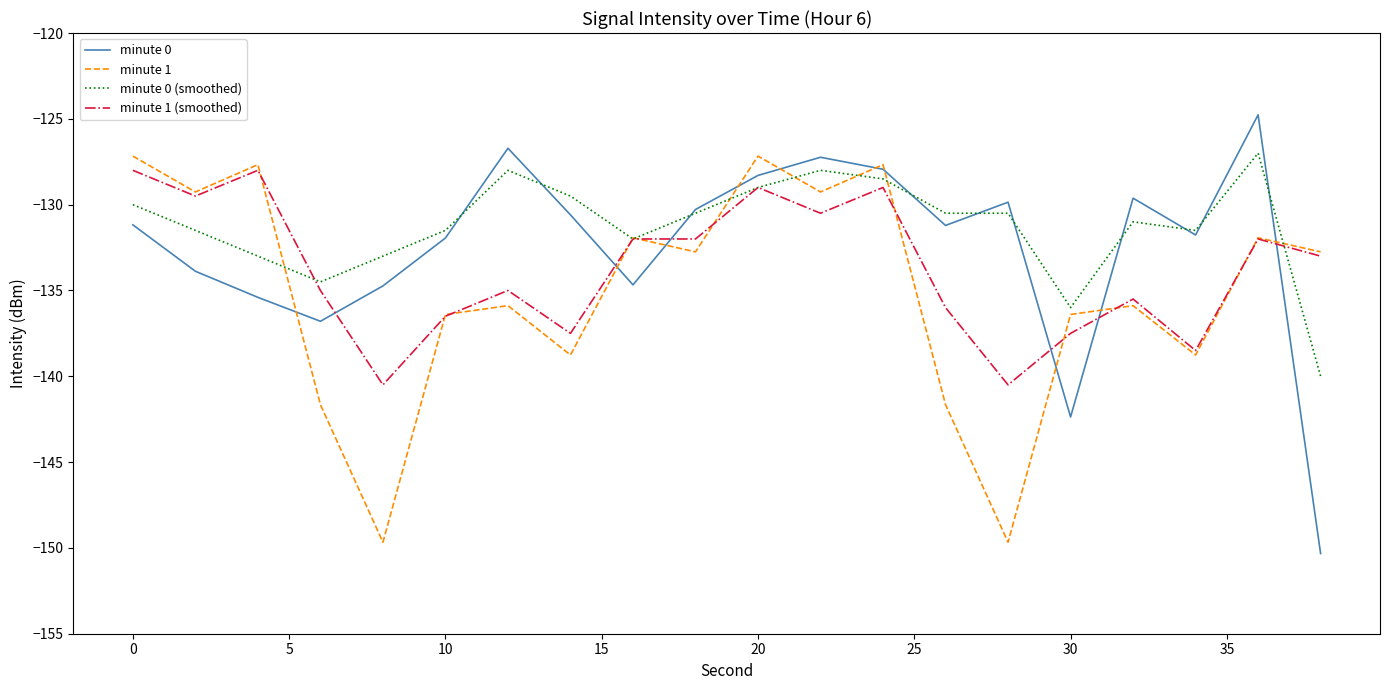

What is the maximum value shown in the chart?

-124.8